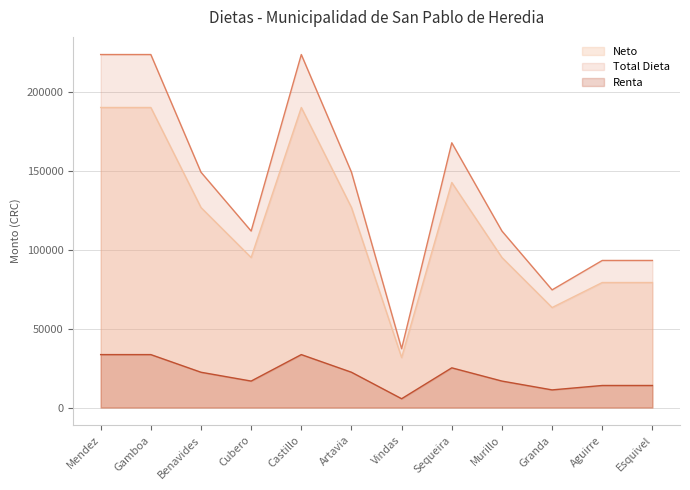

Is the value of Total Dieta at Vindas greater than the value of Renta at Esquivel?

Yes